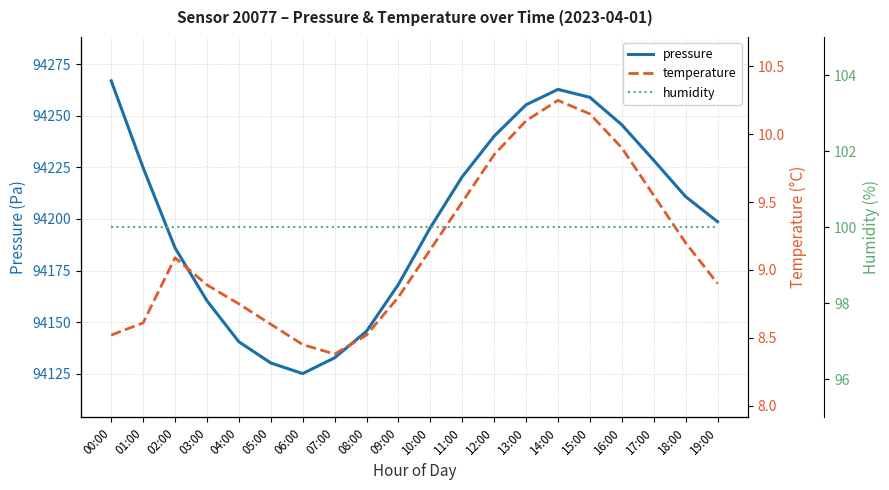

At how many categories does at least one series exceed 1027?

20